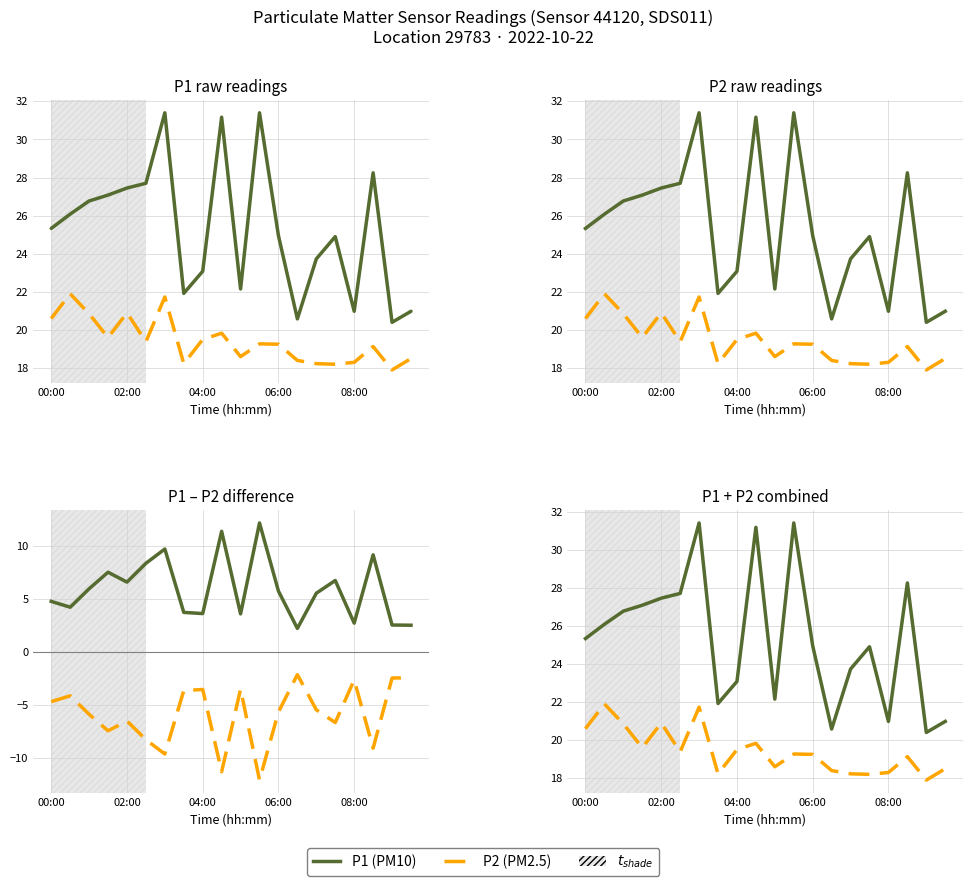

What position from the left is 18?

19